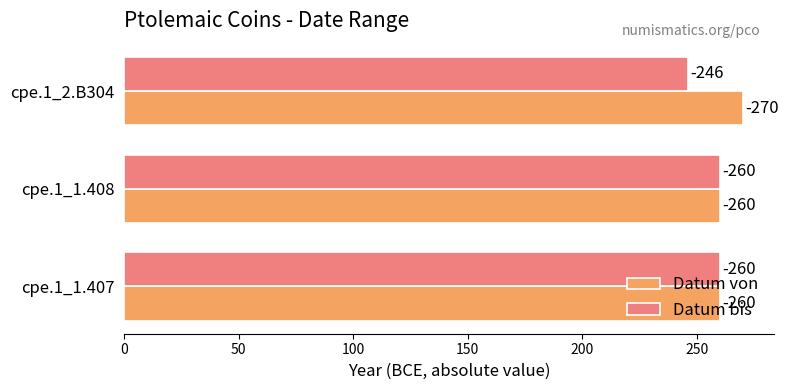

What are all the series names shown in the legend?

Datum von, Datum bis